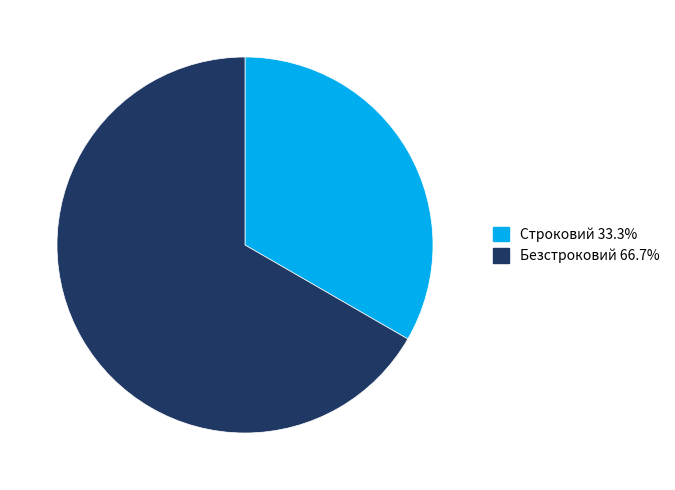

Which slice is the largest?

Безстроковий